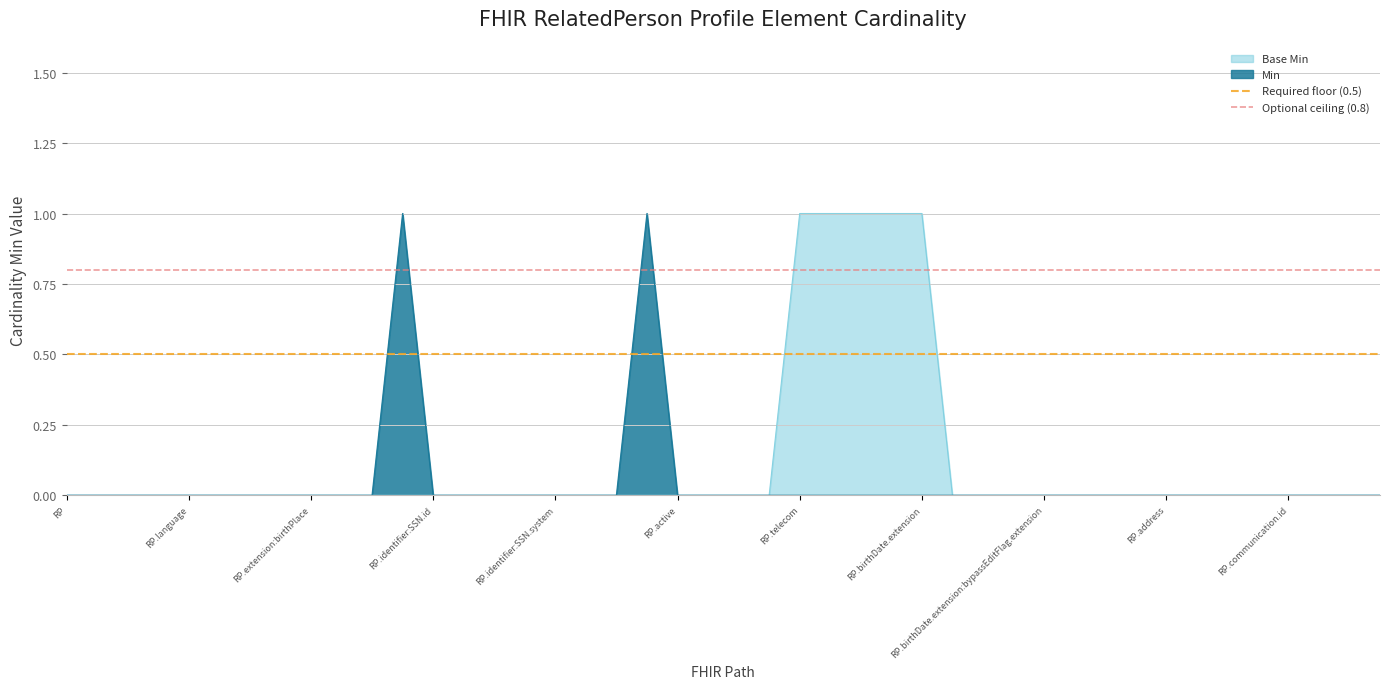

The value of Base Min at RP.extension:birthPlace is 1. True or false?

False